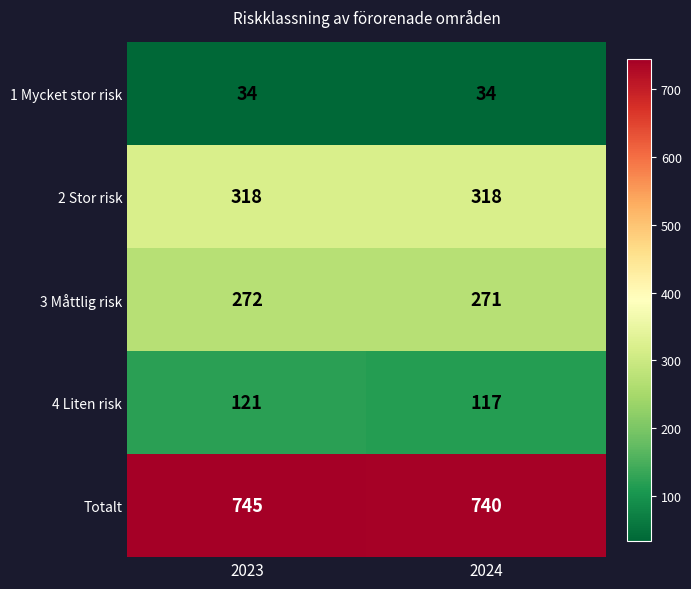

Reading left to right, what are all the values shown in this chart?

1 Mycket stor risk: 34	34
2 Stor risk: 318	318
3 Måttlig risk: 272	271
4 Liten risk: 121	117
Totalt: 745	740